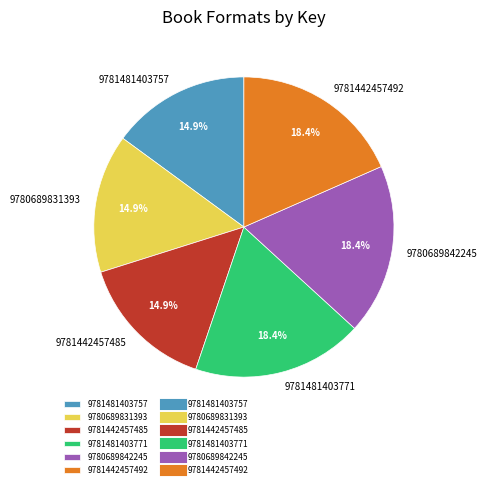

How many slices are in this pie chart?

6